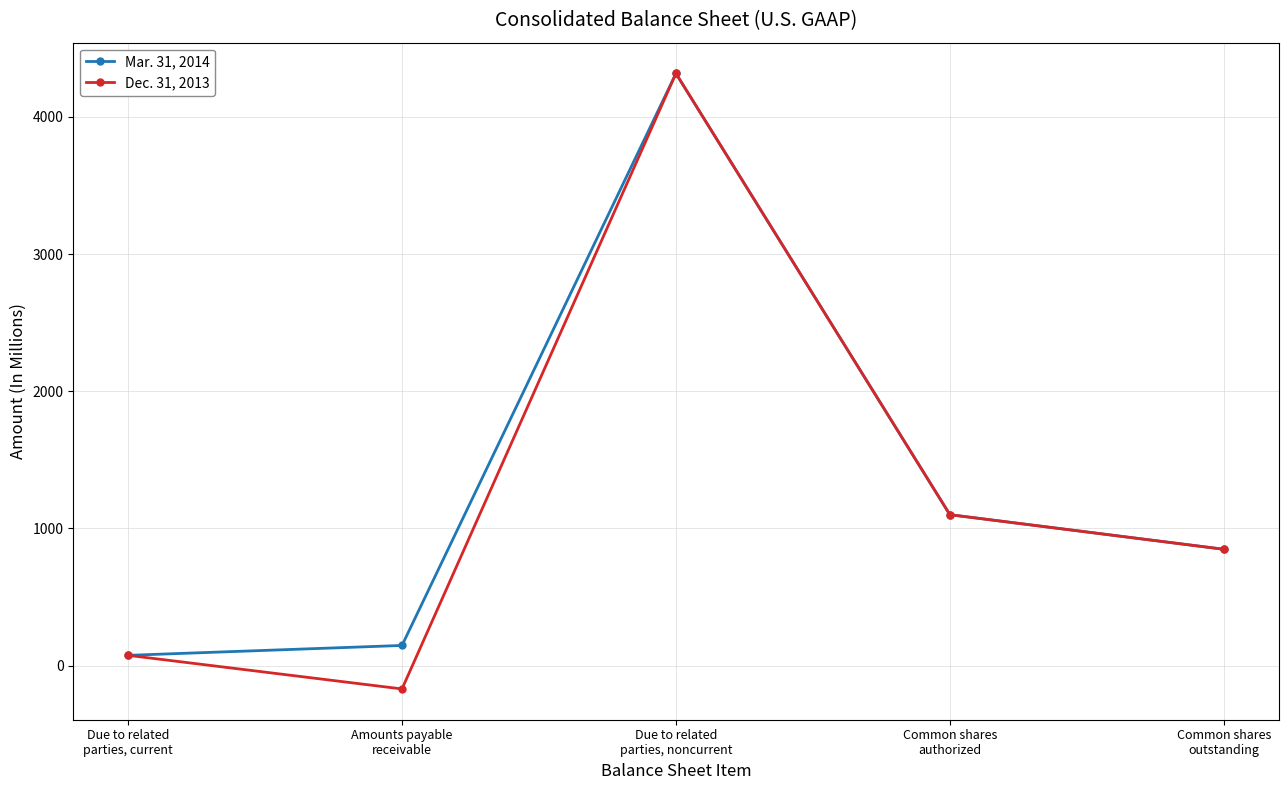

In Mar. 31, 2014, how many points are higher than both neighbors (excluding endpoints)?

1